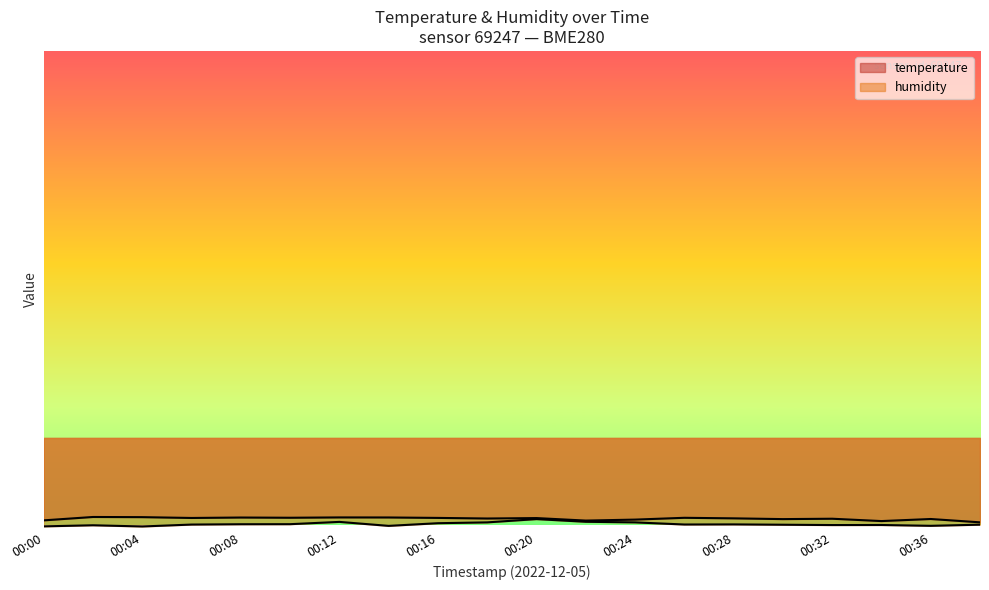

Read the humidity value at 00:08.

-15.8